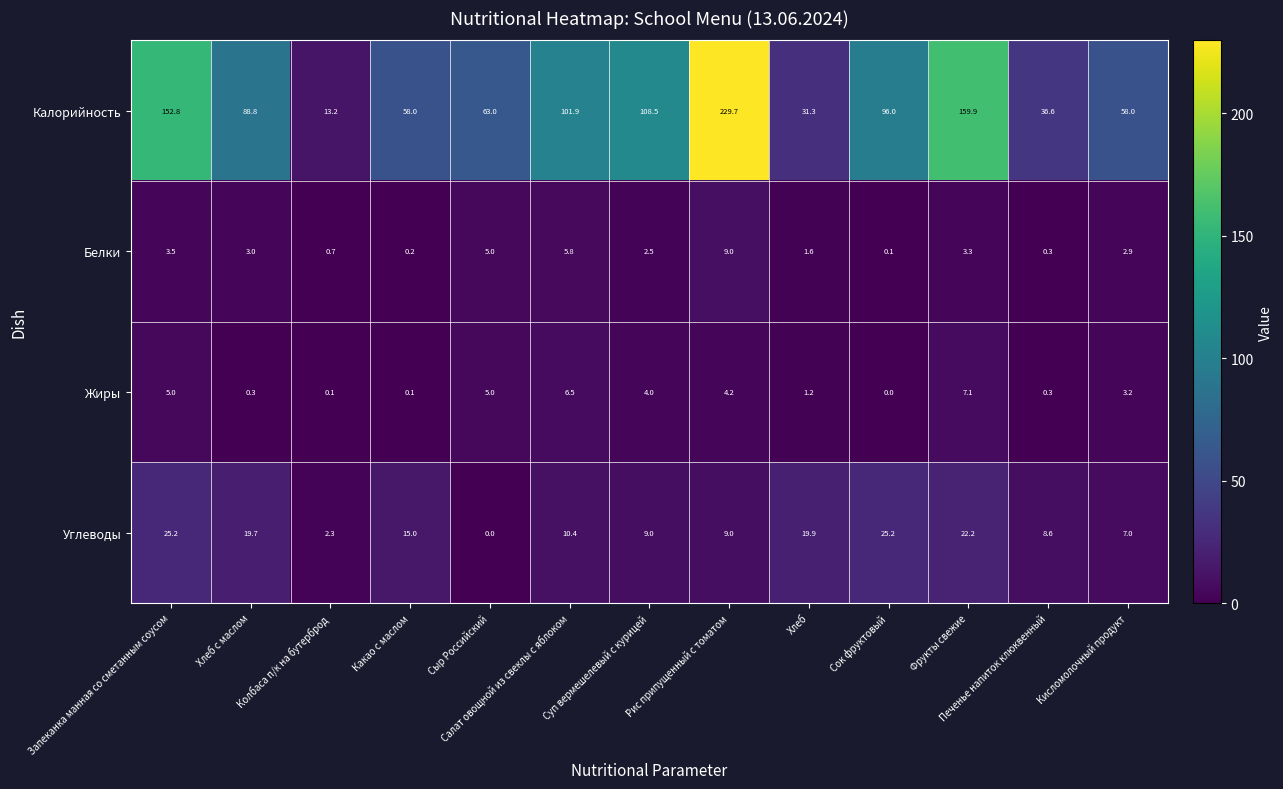

What is the maximum value shown in the chart?

229.7